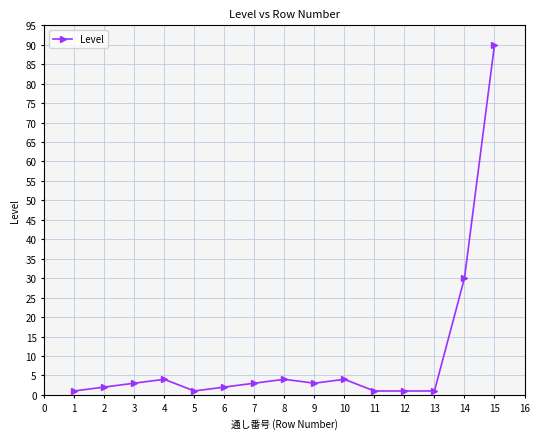

What is the sum of all values?

150